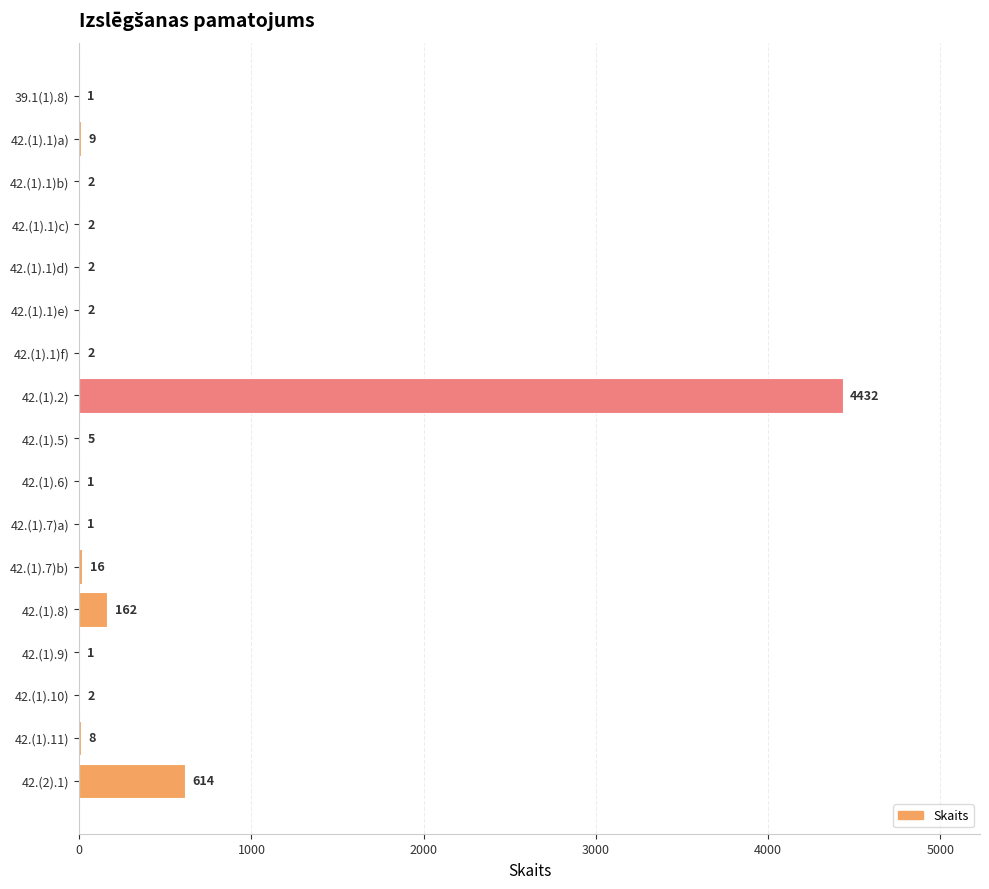

True or false: the data shows 16 at 42.(1).7)b).

True